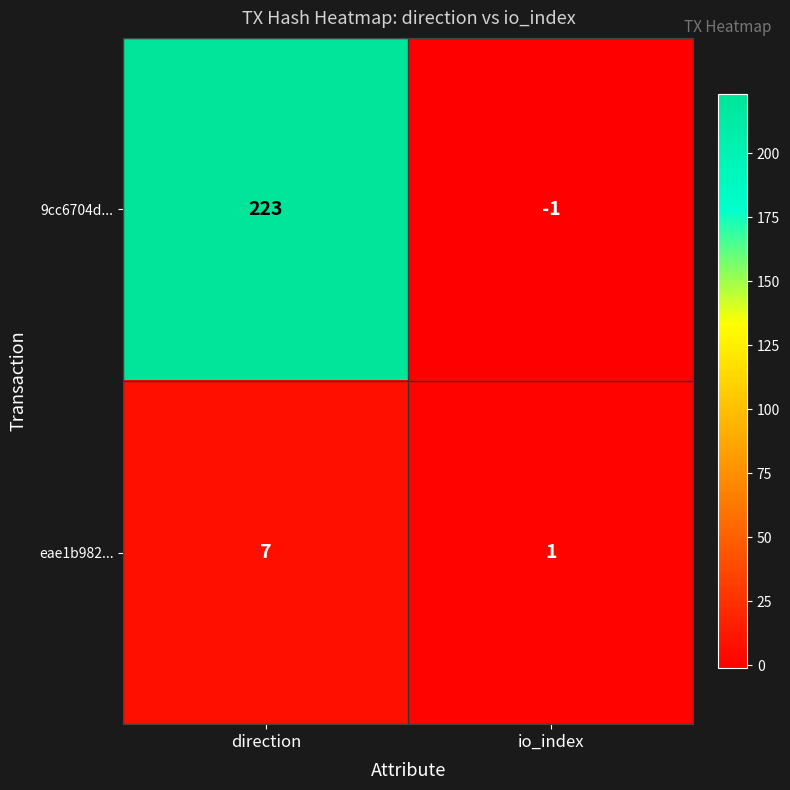

What is the approximate value of eae1b982... at direction?

7